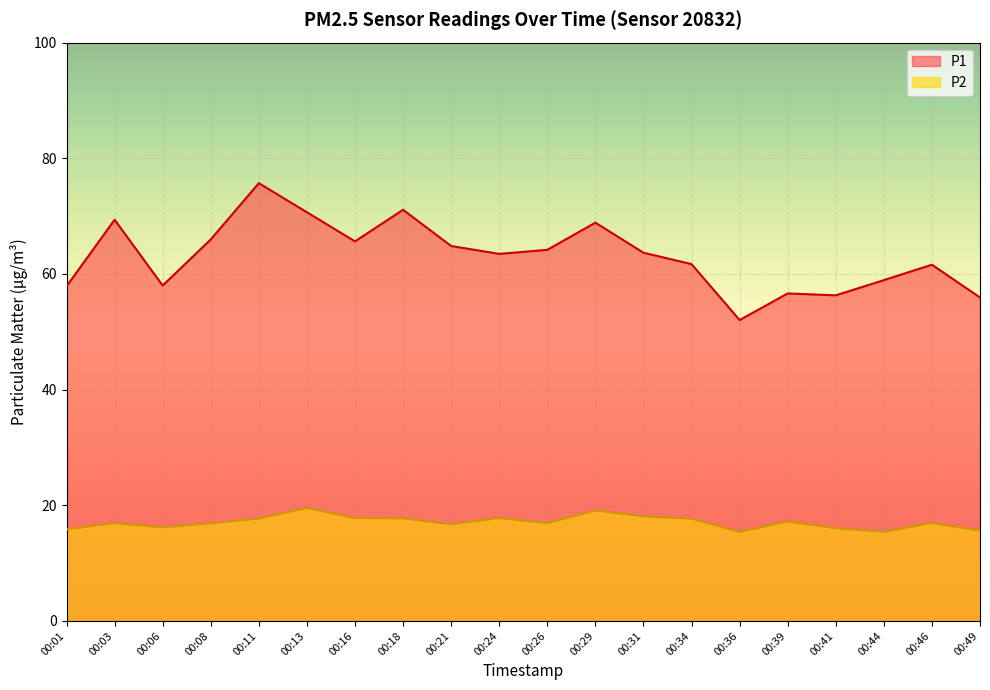

How many lines are shown in the chart?

2